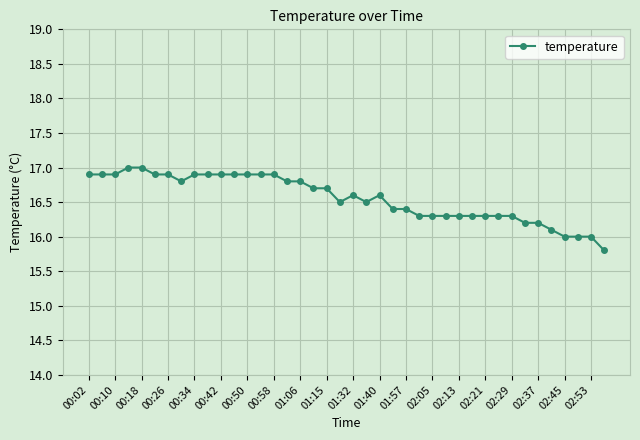

What is the value of the 12th point from the left?

16.9